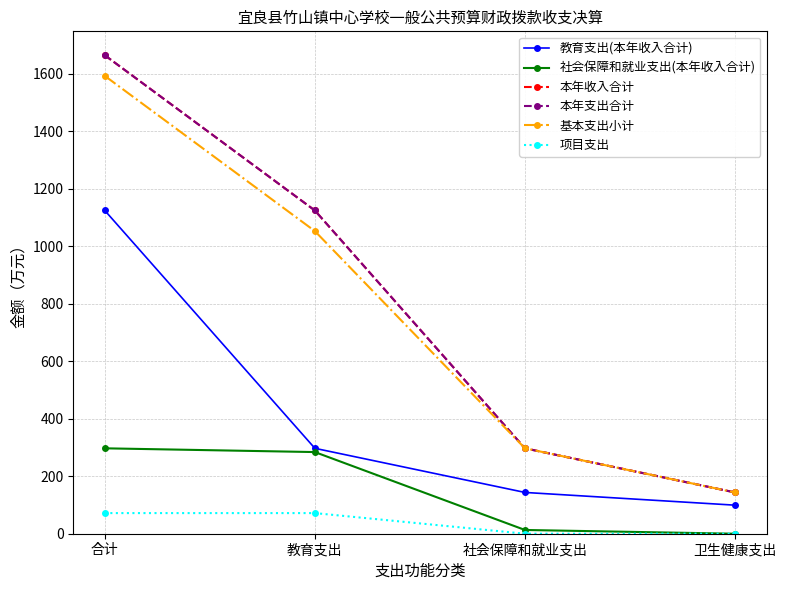

Does the chart have visible grid lines?

Yes